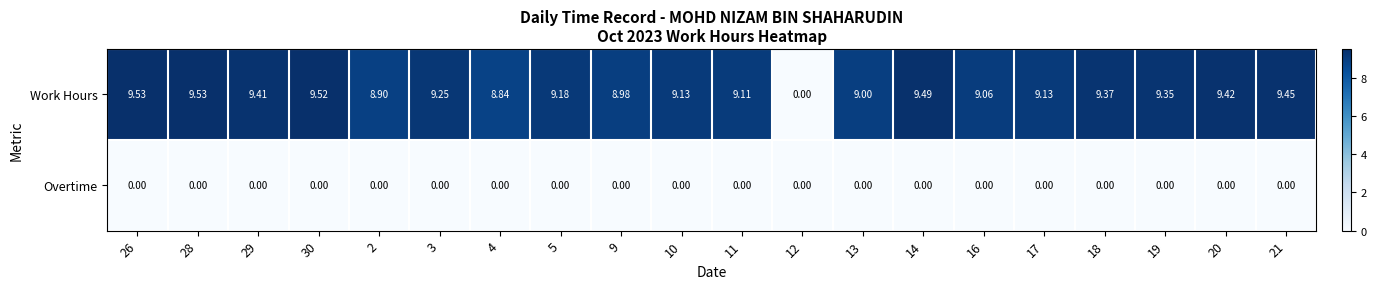

At 19, list the series in order from largest to smallest.

Work Hours, Overtime